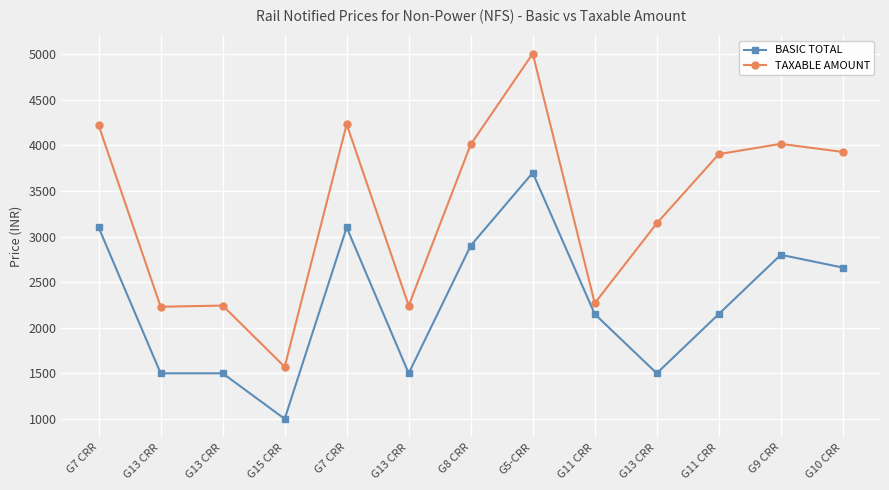

How many values in the TAXABLE AMOUNT series exceed 3904?

7